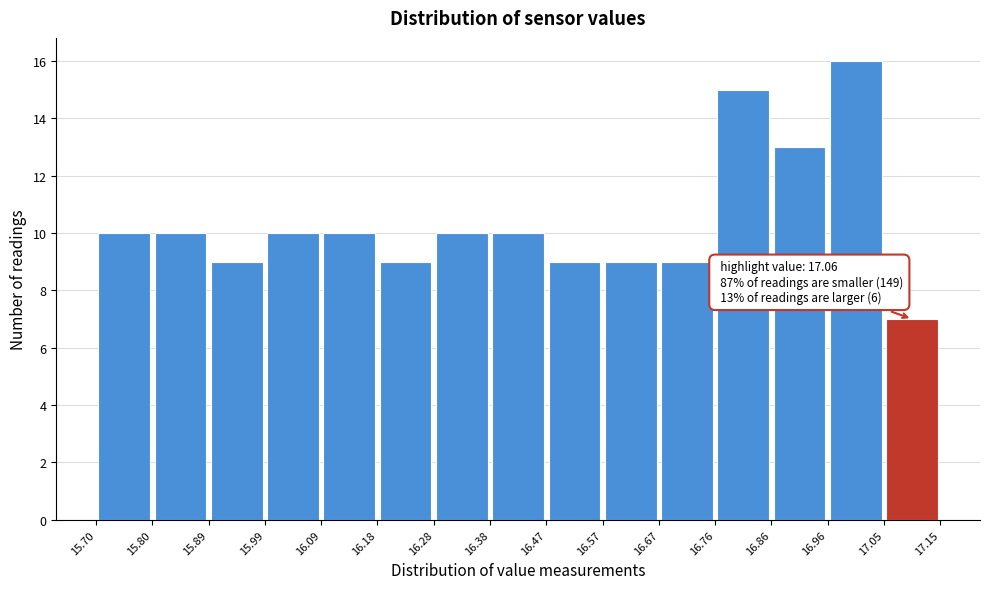

Over which range of the x-axis is the bar tallest?

16.96 to 17.05